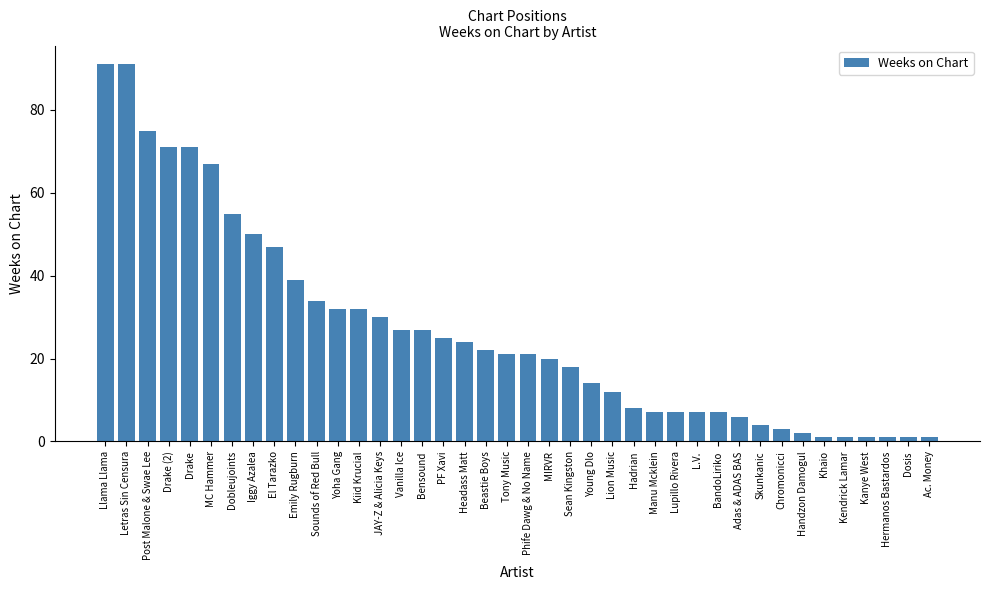

Reading left to right, what are all the values shown in this chart?

Llama Llama=91	Letras Sin Censura=91	Post Malone & Swae Lee=75	Drake (2)=71	Drake=71	MC Hammer=67	Dobleujoints=55	Iggy Azalea=50	El Tarazko=47	Emily Rugburn=39	Sounds of Red Bull=34	Yoha Gang=32	Kiid Krucial=32	JAY-Z & Alicia Keys=30	Vanilla Ice=27	Bensound=27	PF Xavi=25	Headass Matt=24	Beastie Boys=22	Tony Music=21	Phife Dawg & No Name=21	MIRVR=20	Sean Kingston=18	Young Dlo=14	Lion Music=12	Hadrian=8	Manu Mcklein=7	Lupillo Rivera=7	L.V.=7	BandoLiriko=7	Adas & ADAS BAS=6	Skunkanic=4	Chromonicci=3	Handzon Damogul=2	Khaio=1	Kendrick Lamar=1	Kanye West=1	Hermanos Bastardos=1	Dosis=1	Ac. Money=1